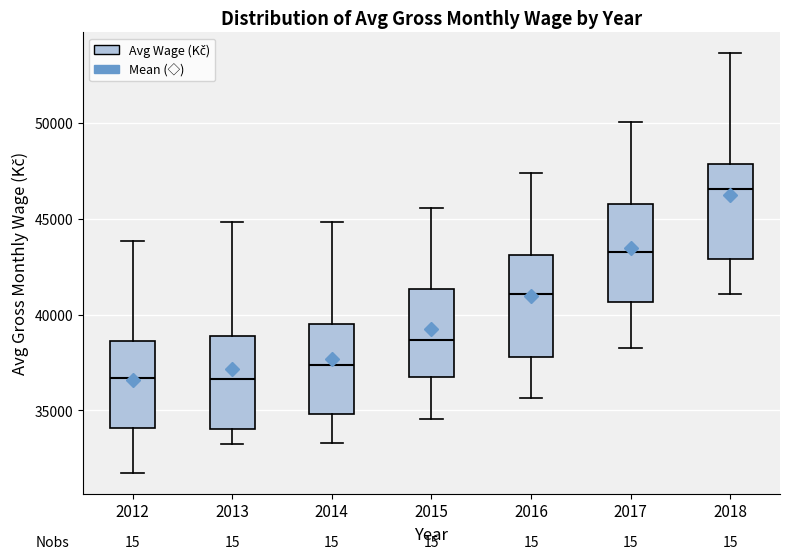

Where is the upper edge of the box at x = 2014 on the y-axis? The values are not printed on the chart, so give them approximately, as read against the axis.

39500